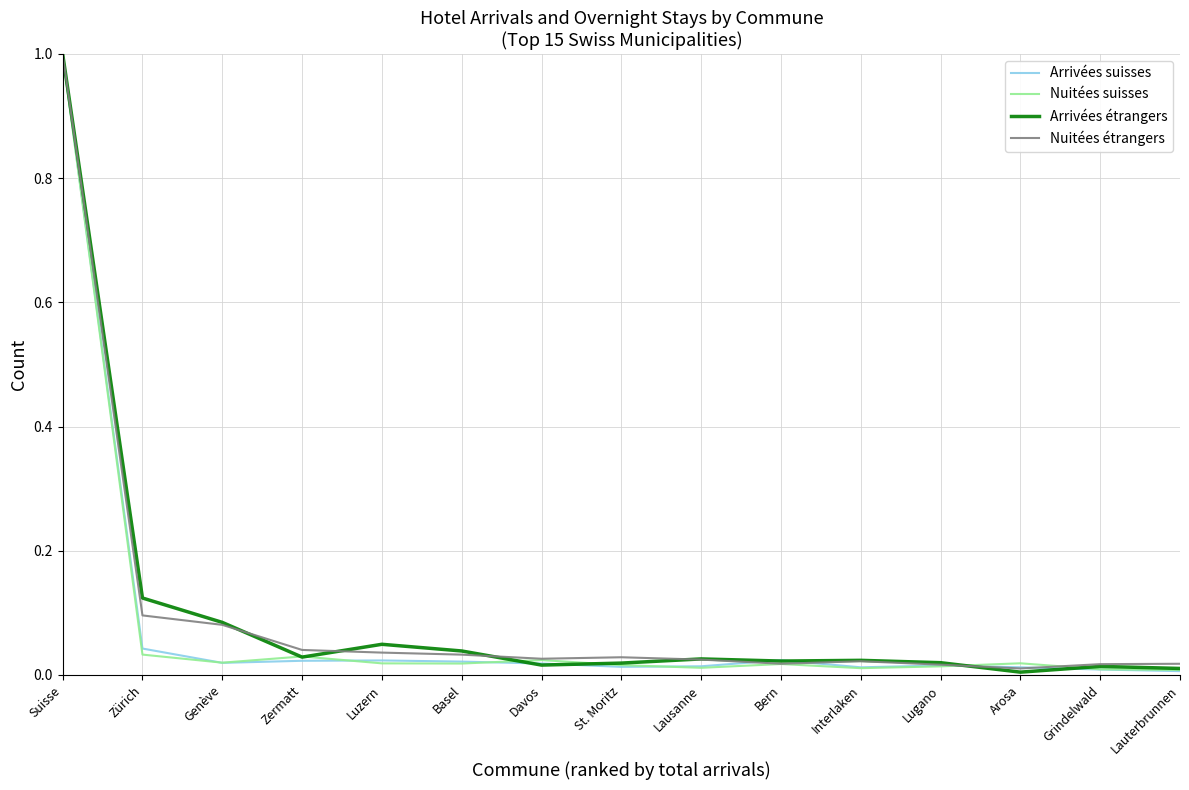

The value of Nuitées suisses at Lauterbrunnen is 0.0. True or false?

True